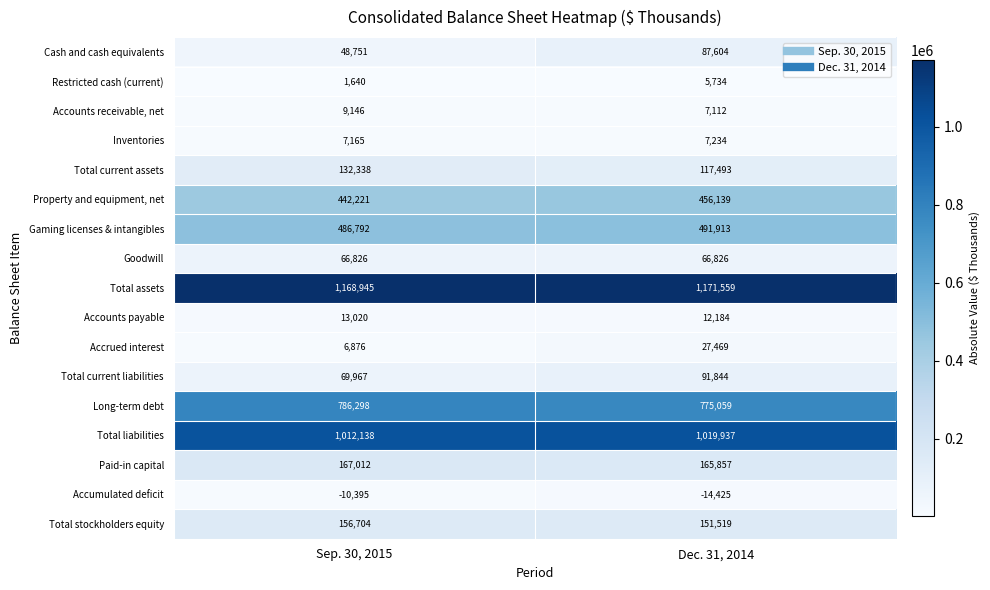

What is the sum of all Inventories values?

14399